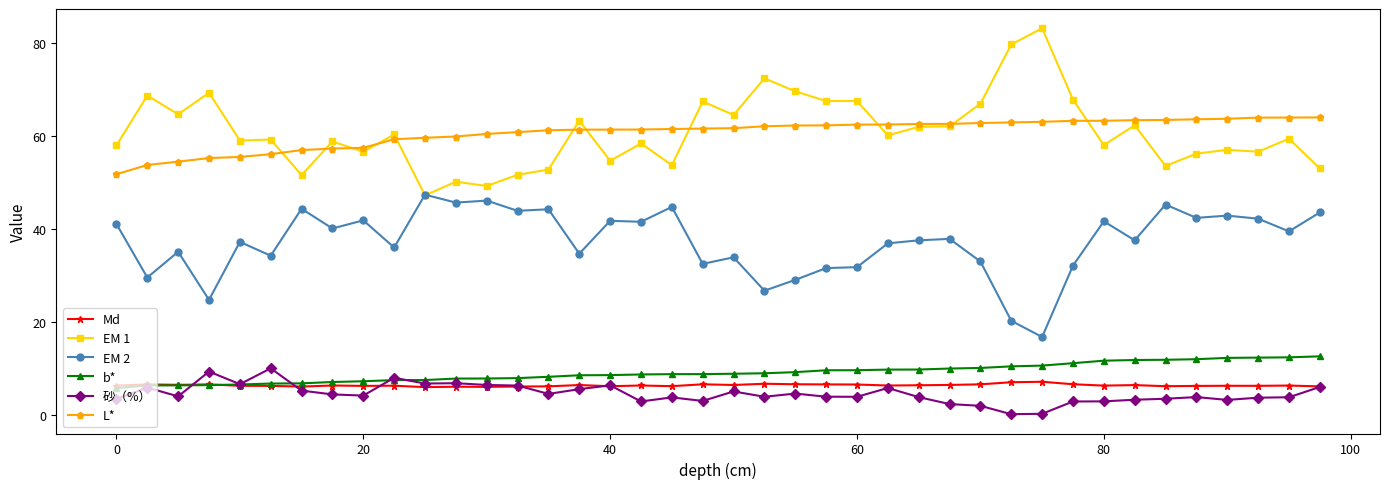

List the series in order of their peak value, lowest first.

Md, 砂（%）, b*, EM 2, L*, EM 1